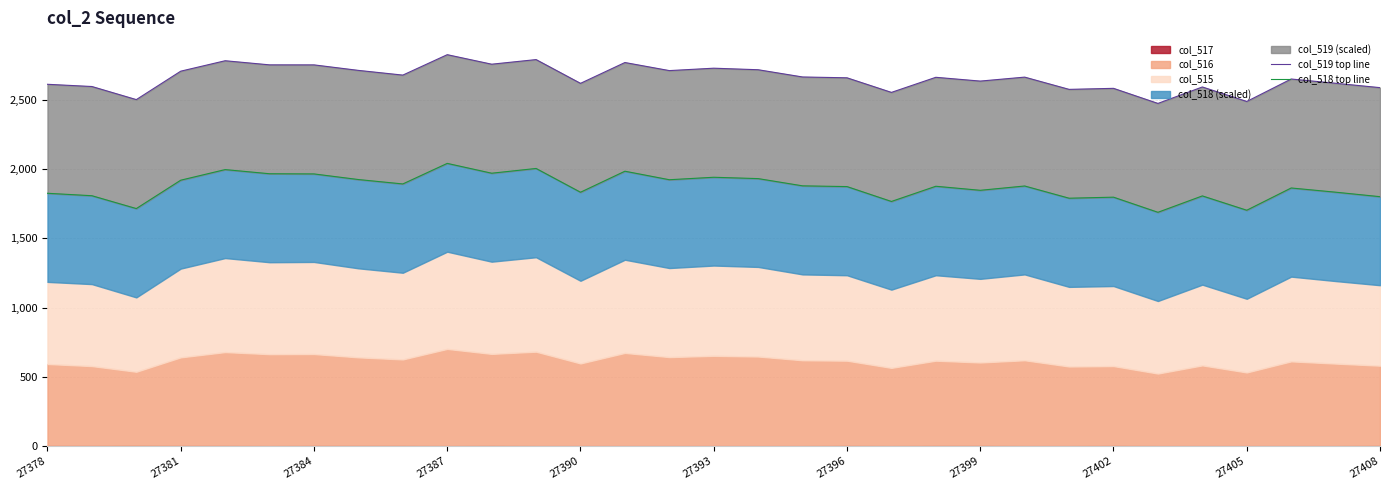

Is the value of col_519 top line at 13 greater than the value of col_518 top line at 12?

Yes